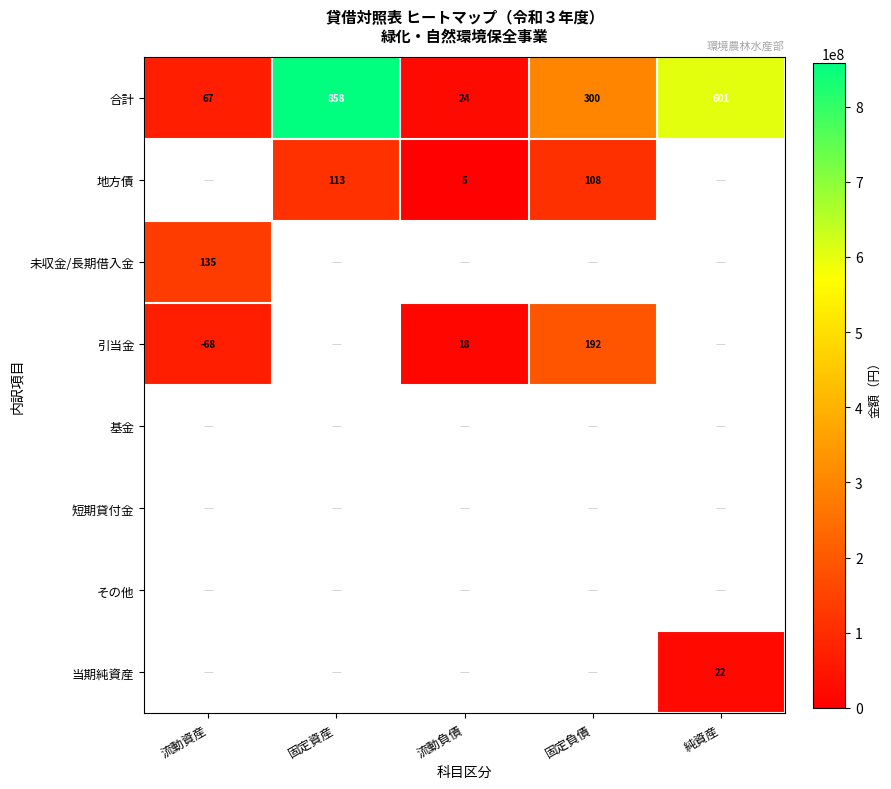

What is the sum of the 合計 values at 流動資産 and 流動負債?

91